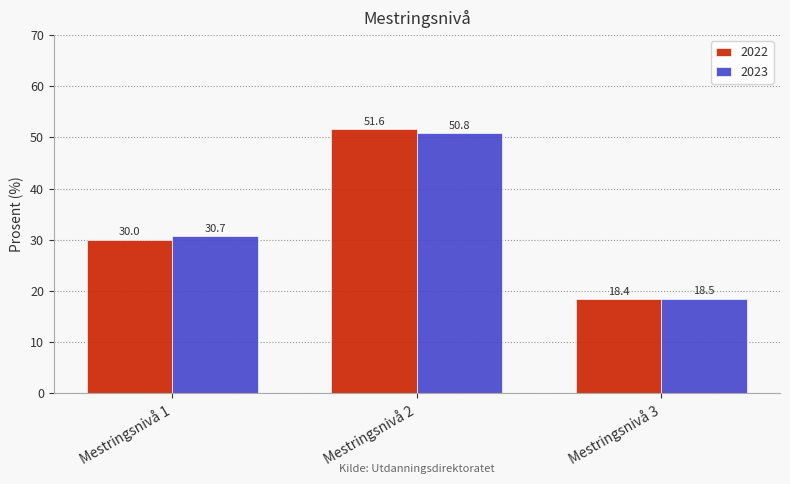

The 2023 series shows 75.1 at Mestringsnivå 2. True or false?

False